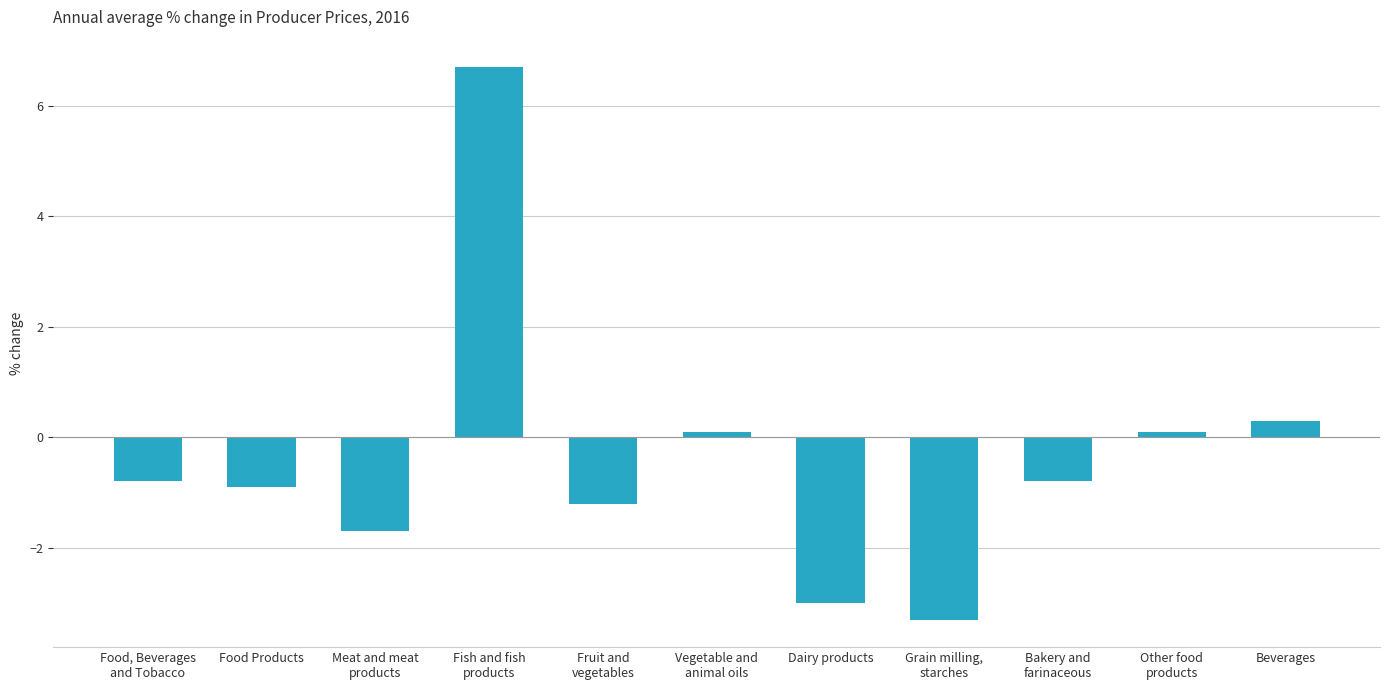

What is the change in value from Fish and fish
products to Other food
products?

-6.6